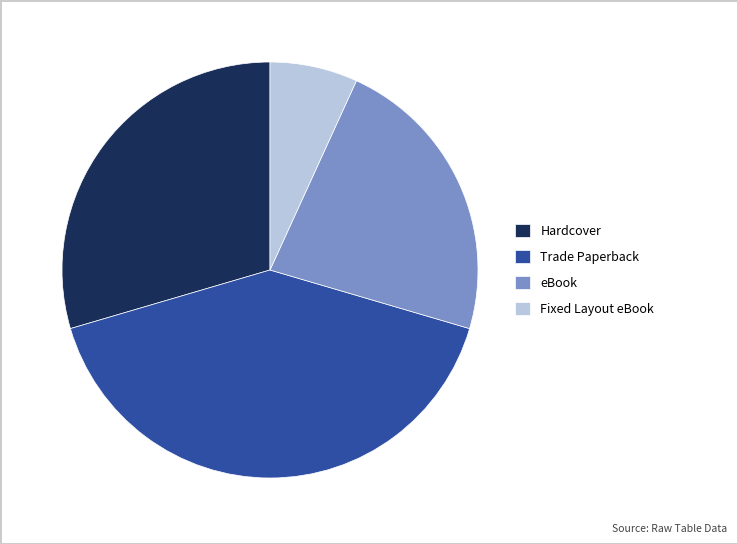

Which slice is the largest?

Trade Paperback